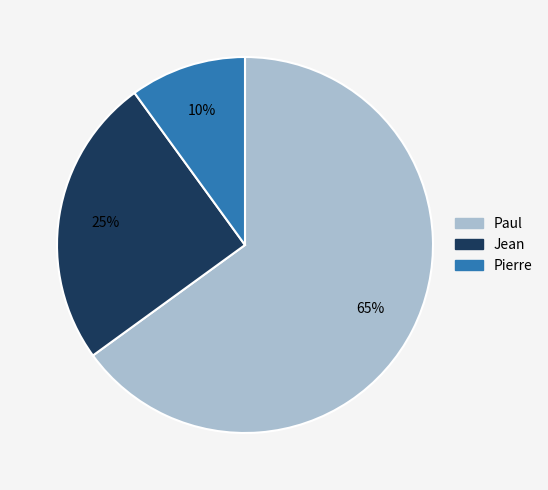

Does Paul account for over 50% of the chart?

Yes